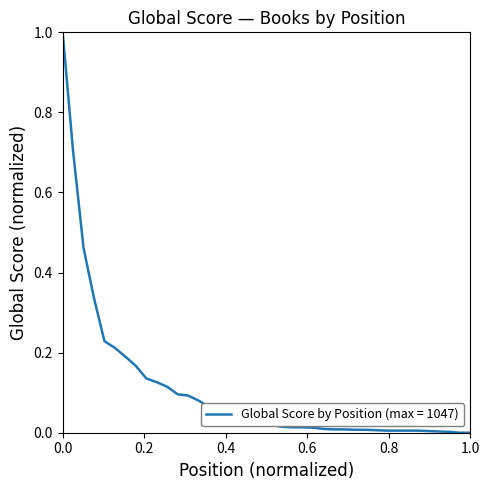

What is the difference between the maximum and minimum values?

1.0